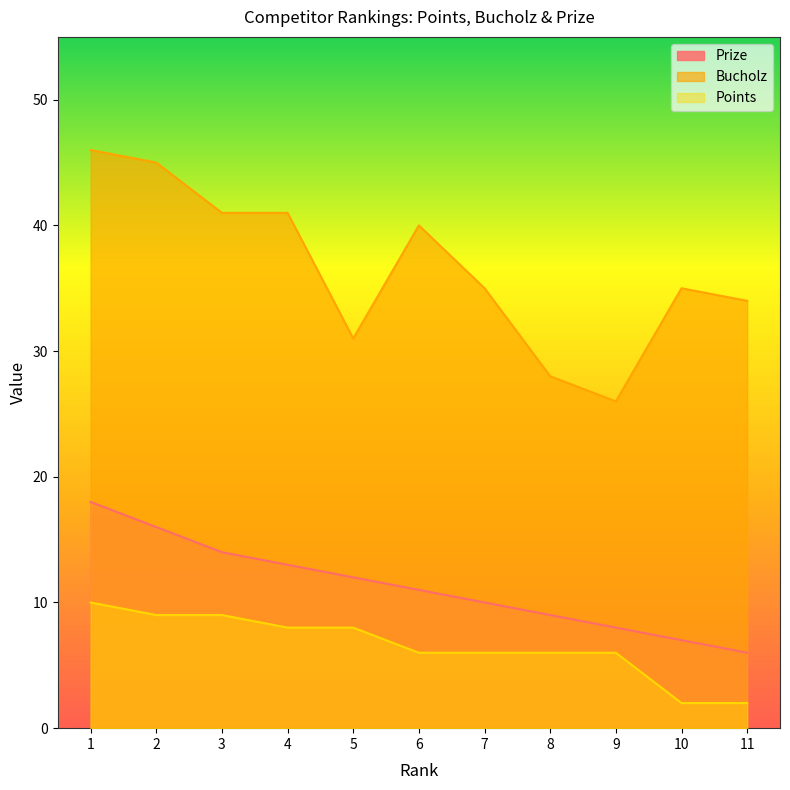

How many lines are shown in the chart?

3